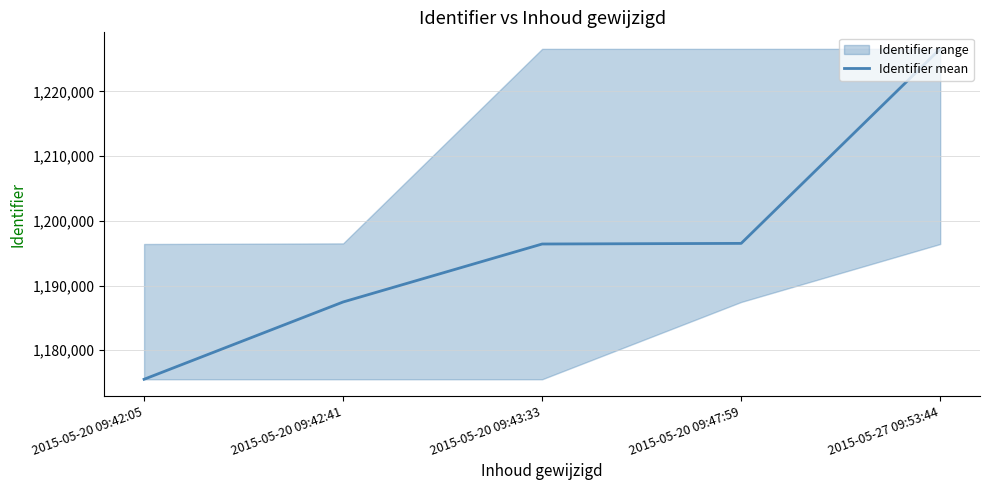

Which has a higher value, 2015-05-20 09:42:41 or 2015-05-27 09:53:44?

2015-05-27 09:53:44